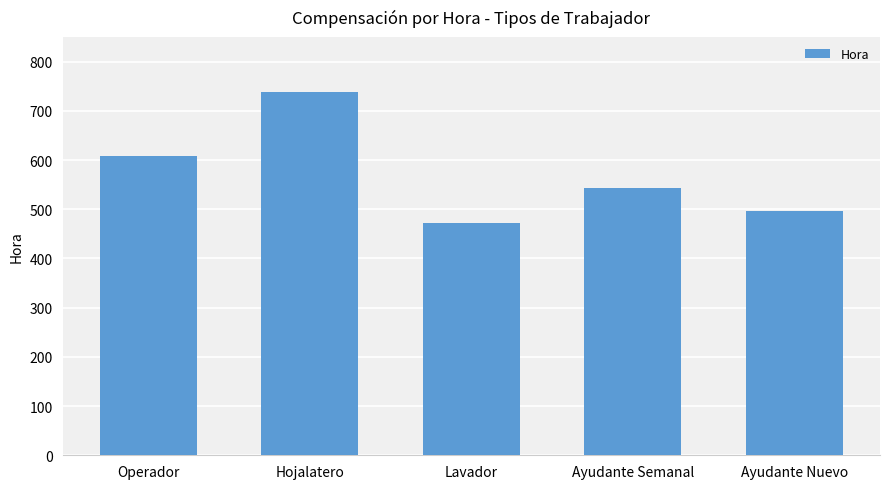

Approximately how many times larger is the value at Operador compared to Ayudante Semanal?

1.1